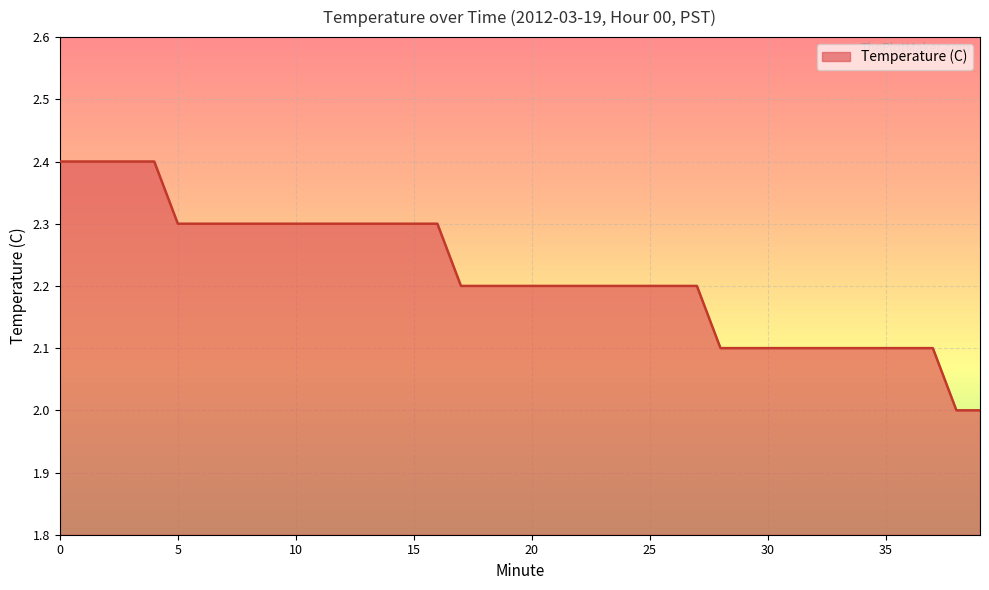

What is the smallest value displayed?

2.0